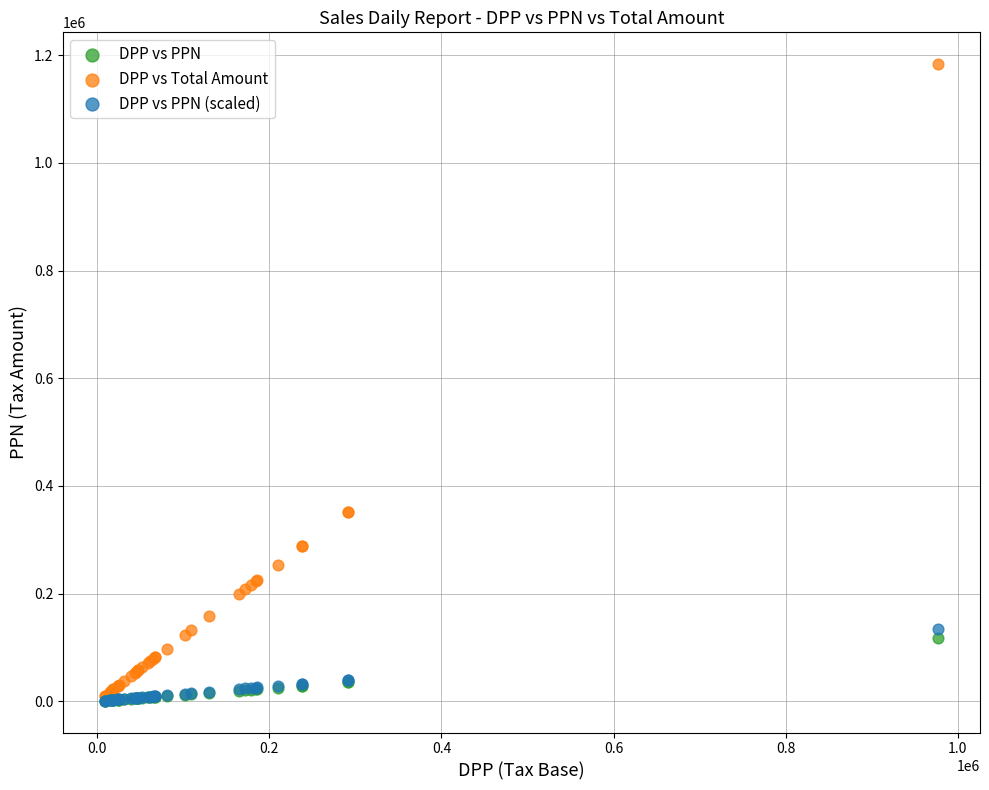

What are all the series names shown in the legend?

DPP vs PPN, DPP vs Total Amount, DPP vs PPN (scaled)